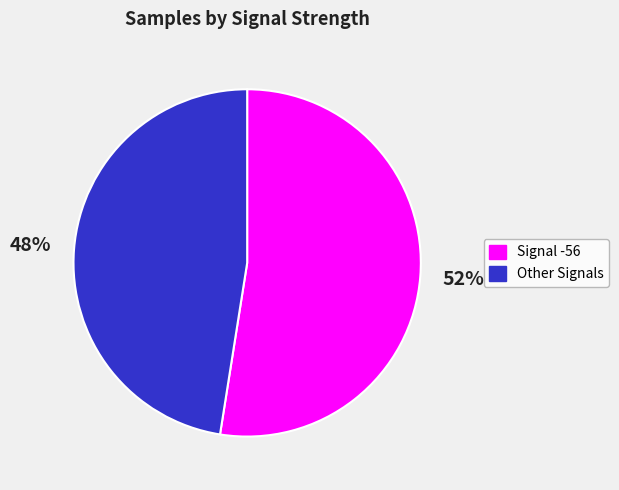

Count the number of slices in the pie.

2